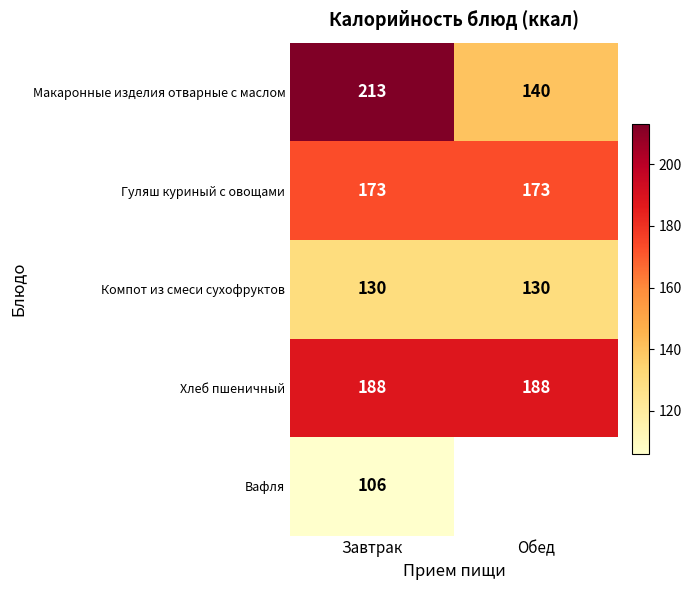

What is the approximate value of Хлеб пшеничный at Завтрак?

188